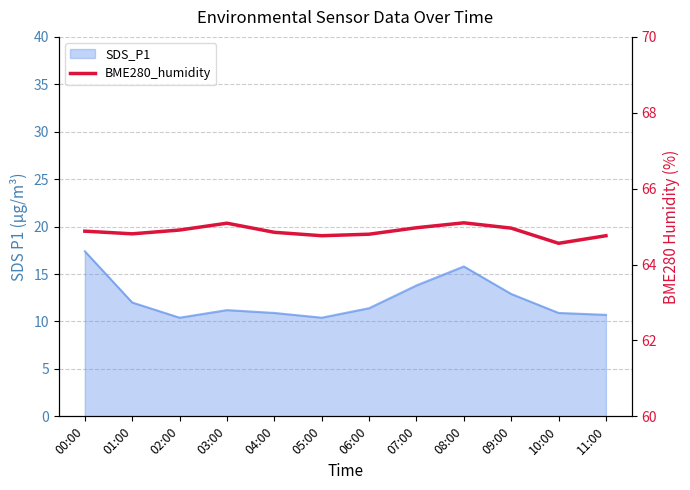

What is the sum of the values at 11:00 and 08:00?

129.9